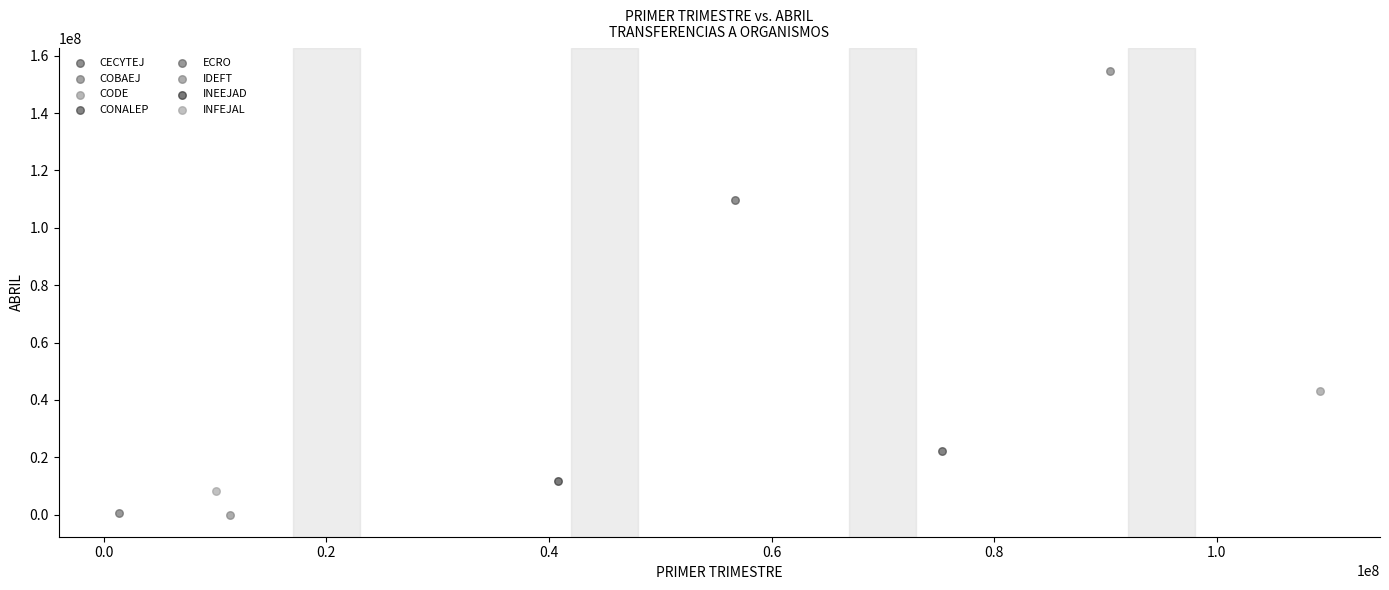

What are all the series names shown in the legend?

CECYTEJ, COBAEJ, CODE, CONALEP, ECRO, IDEFT, INEEJAD, INFEJAL